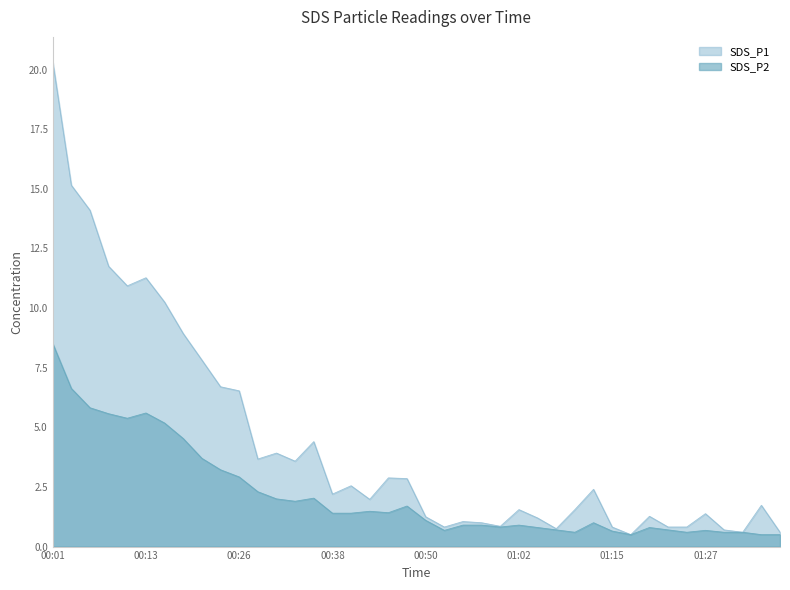

What is the label of the 13th point from the left?

00:30